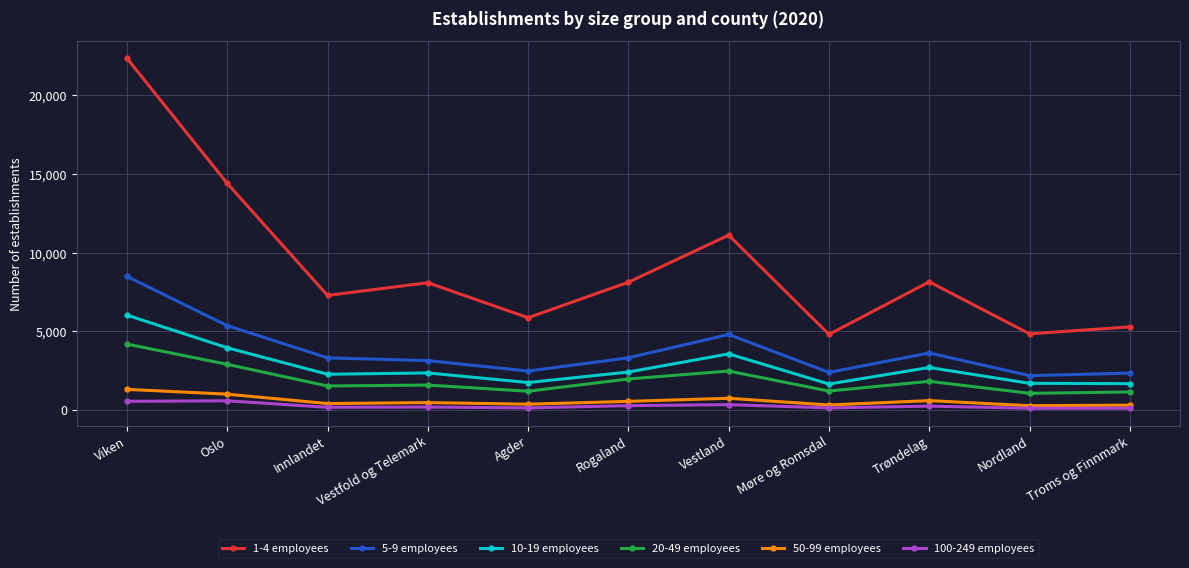

What is the greatest value displayed?

22365